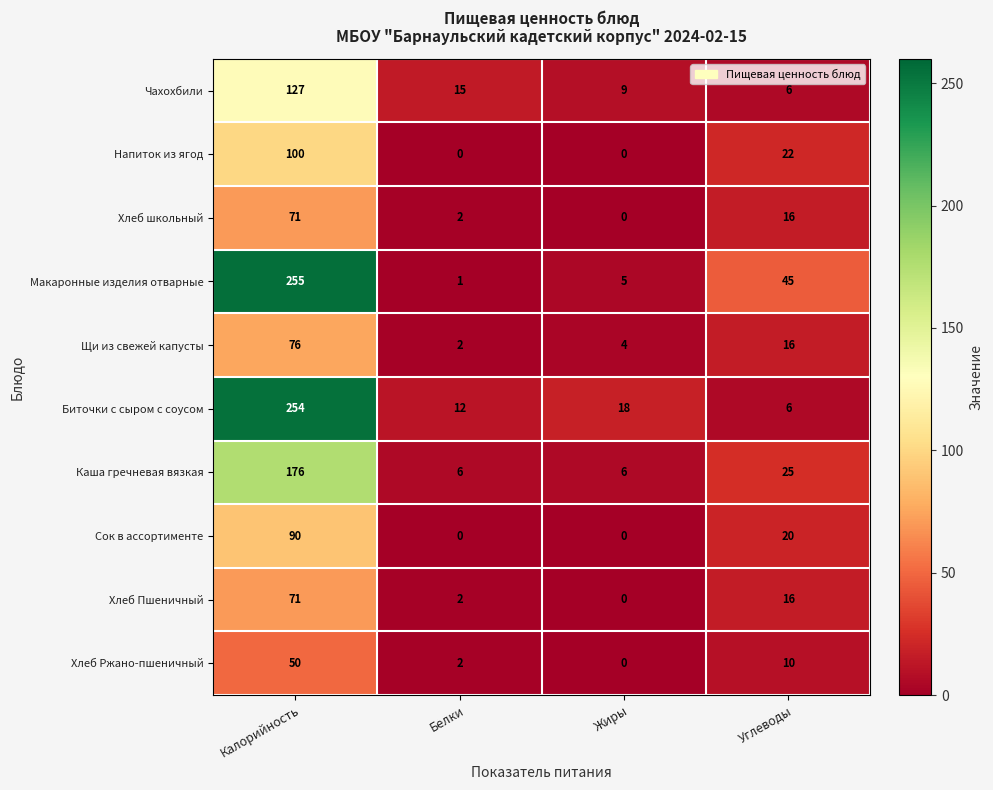

The Щи из свежей капусты series shows 37 at Калорийность. True or false?

False